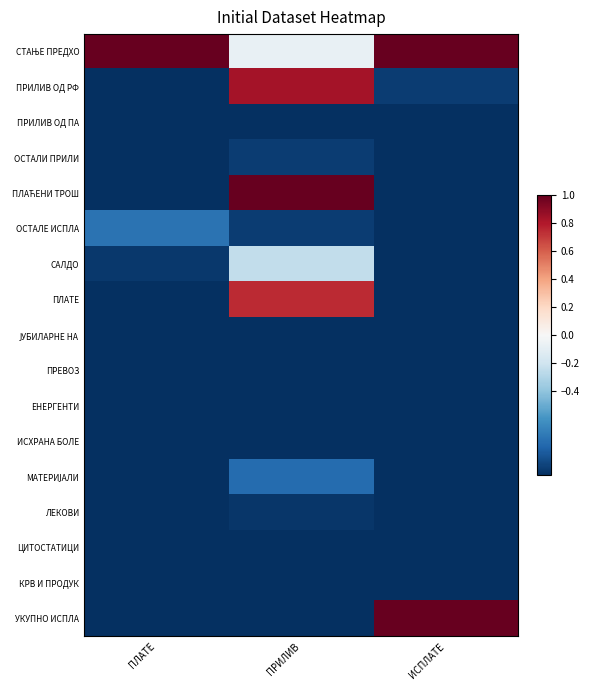

What is the greatest value displayed?

1.0